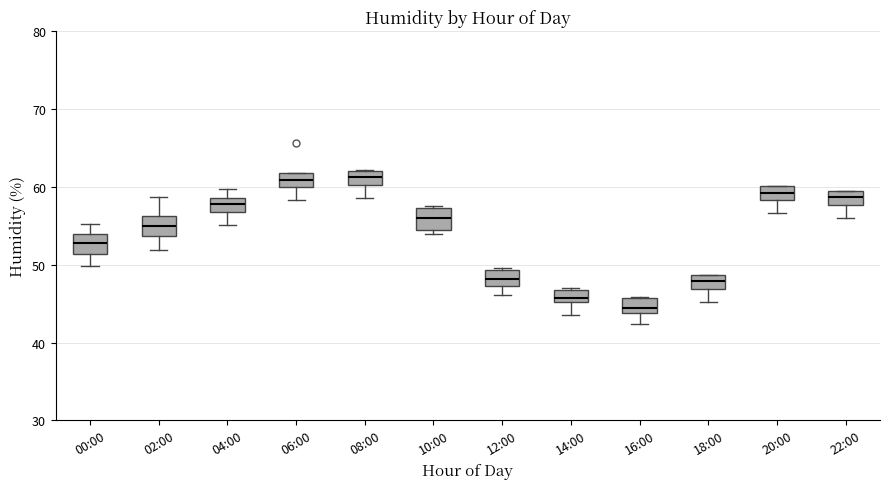

Reading left to right, transcribe this box plot: for each box, give where its median line is, the range the box spans, and where its two whiskers end, as read against the y-axis. The values are not printed on the chart, so give them approximately, as read against the axis.

00:00: median 53, box 51 to 54, whiskers 50 to 55
02:00: median 55, box 54 to 56, whiskers 52 to 59
04:00: median 58, box 57 to 59, whiskers 55 to 60
06:00: median 61, box 60 to 62, whiskers 58 to 62
08:00: median 61, box 60 to 62, whiskers 59 to 62
10:00: median 56, box 55 to 57, whiskers 54 to 58
12:00: median 48, box 47 to 49, whiskers 46 to 50
14:00: median 46, box 45 to 47, whiskers 44 to 47
16:00: median 44 (just above the box's lower edge), box 44 to 46, whiskers 42 to 46
18:00: median 48, box 47 to 49, whiskers 45 to 49
20:00: median 59, box 58 to 60, whiskers 57 to 60
22:00: median 59, box 58 to 60, whiskers 56 to 60